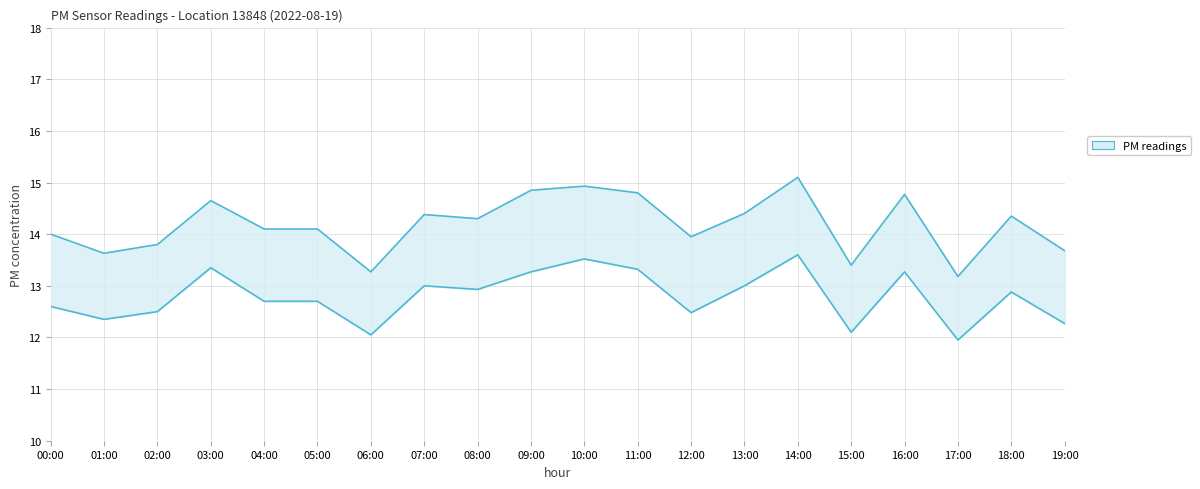

True or false: P2 and P1 cross at least once.

False